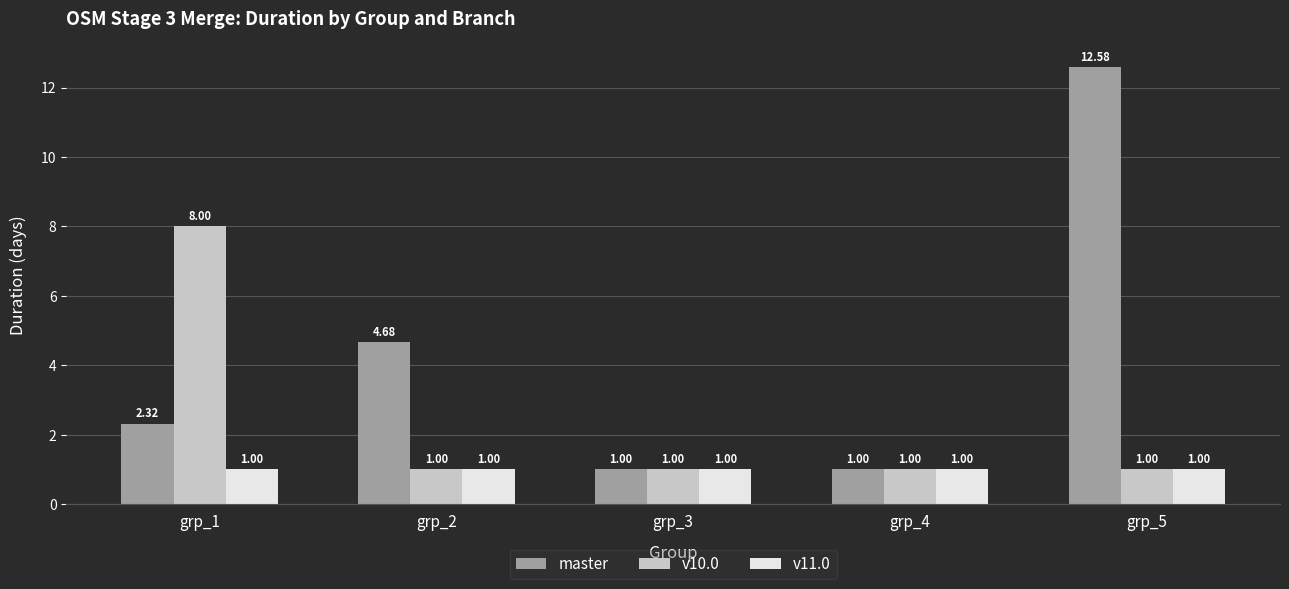

Which series has the largest total across all categories?

master